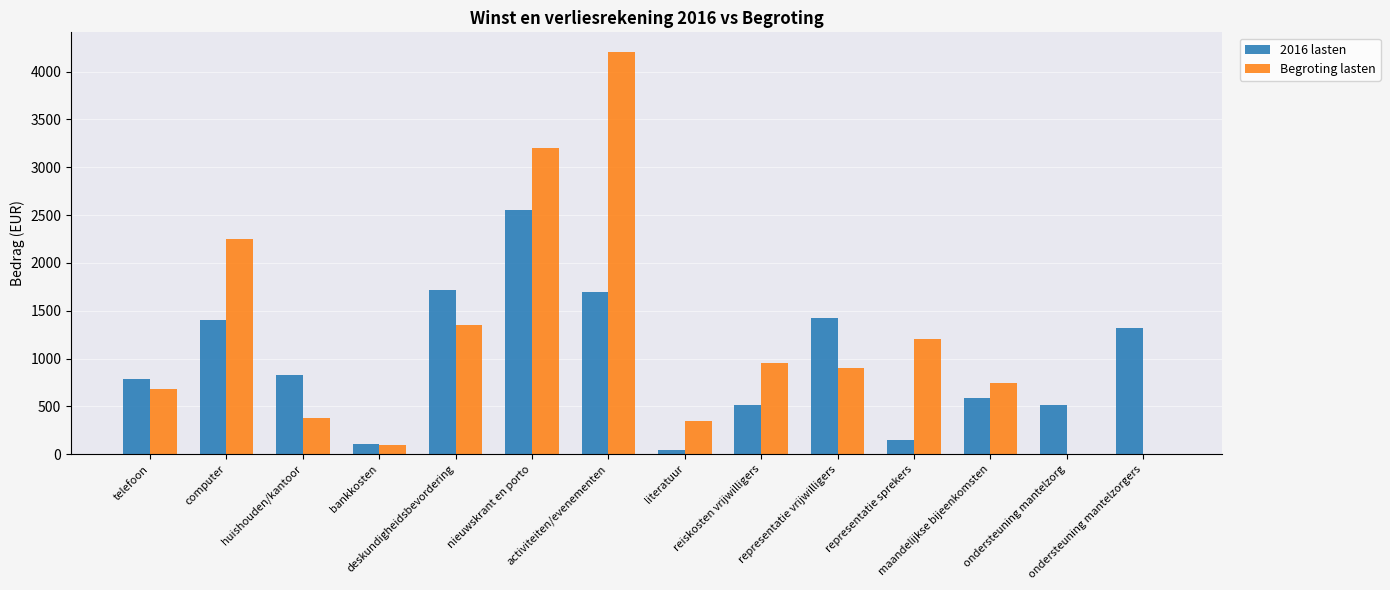

How many categories are shown in the chart?

14